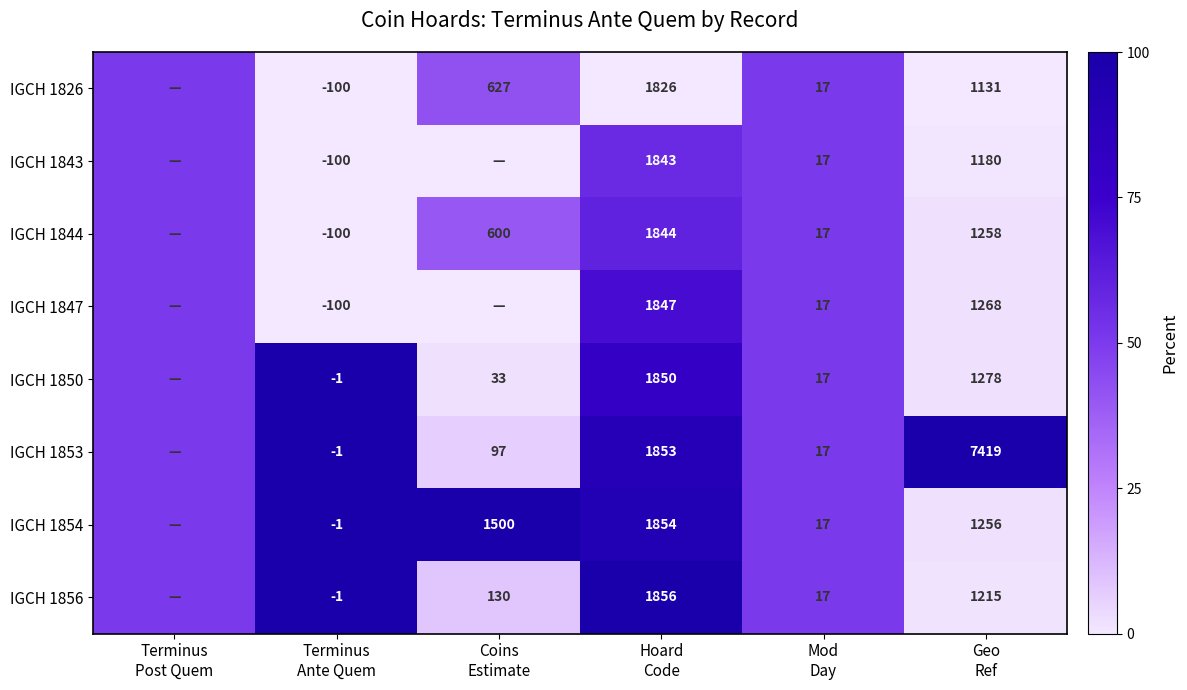

What is the spread (max minus min) of values at Terminus
Ante Quem?

99